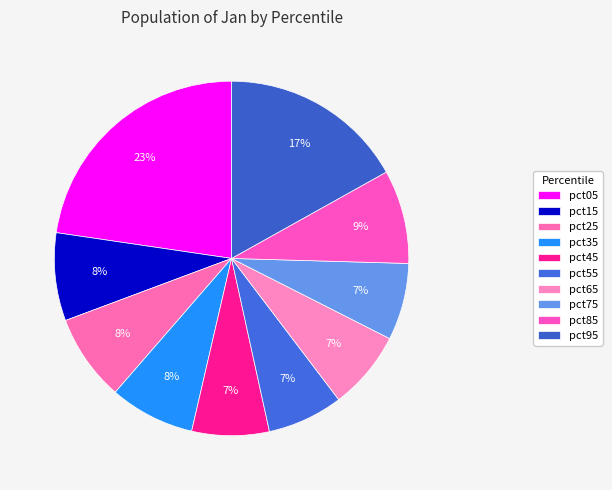

Count the number of slices in the pie.

10